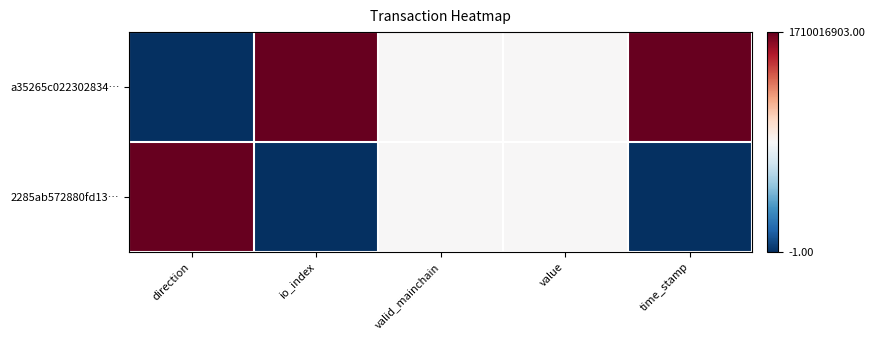

List the series in order of their overall mean, lowest first.

2285ab572880fd13…, a35265c022302834…